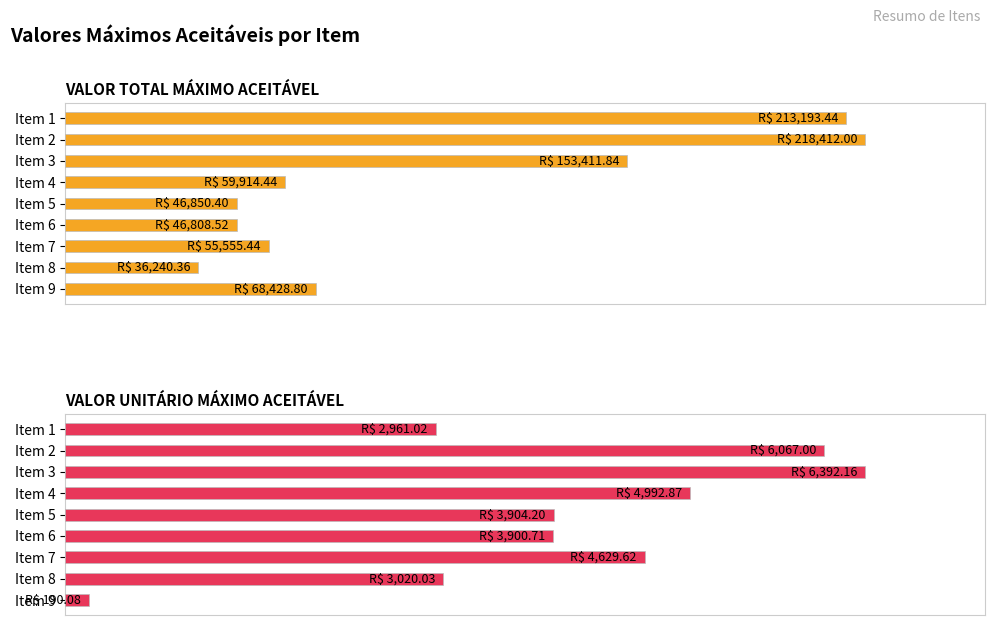

Which series changed the most between Item 3 and Item 4?

VALOR TOTAL MÁXIMO ACEITÁVEL